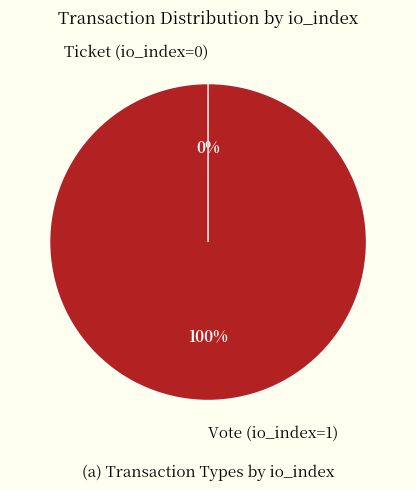

To the nearest percent, what is the combined percentage of Vote (io_index=1) and Ticket (io_index=0)?

100%